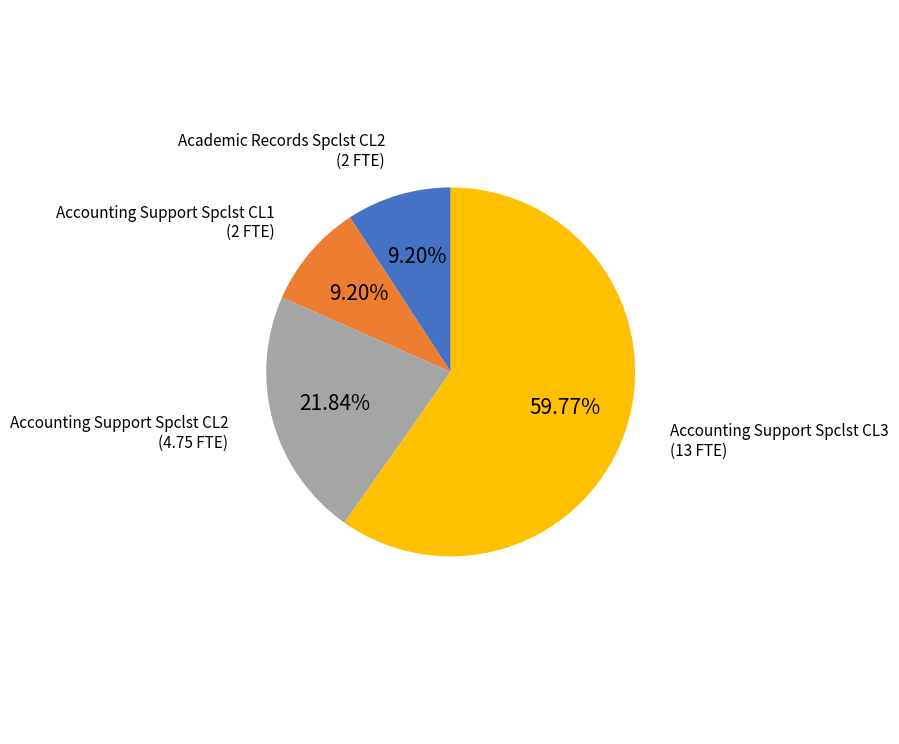

True or false: Accounting Support Spclst CL3 accounts for 60% of the total.

True